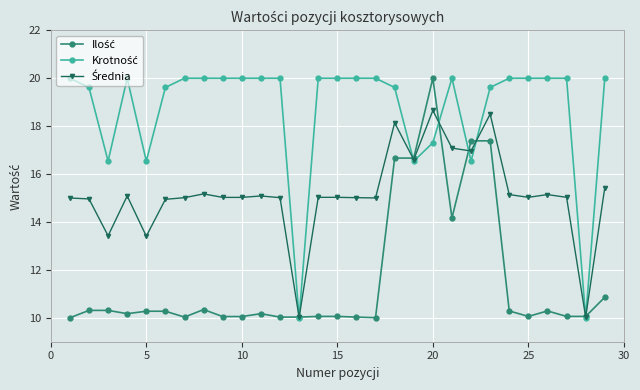

Which series has the largest range (max minus min)?

Ilość